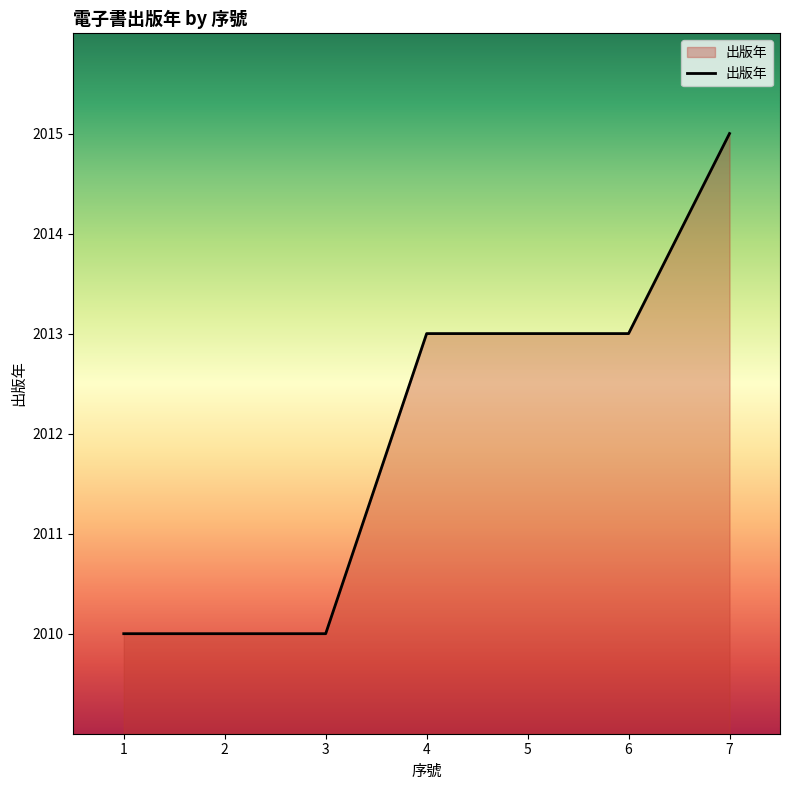

Which label corresponds to the largest value in the chart?

7